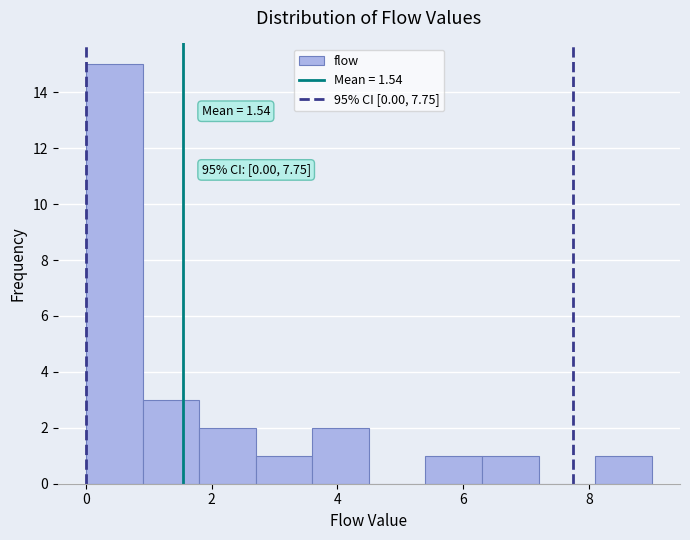

Which range on the x-axis has the tallest bar?

0.0 to 0.9